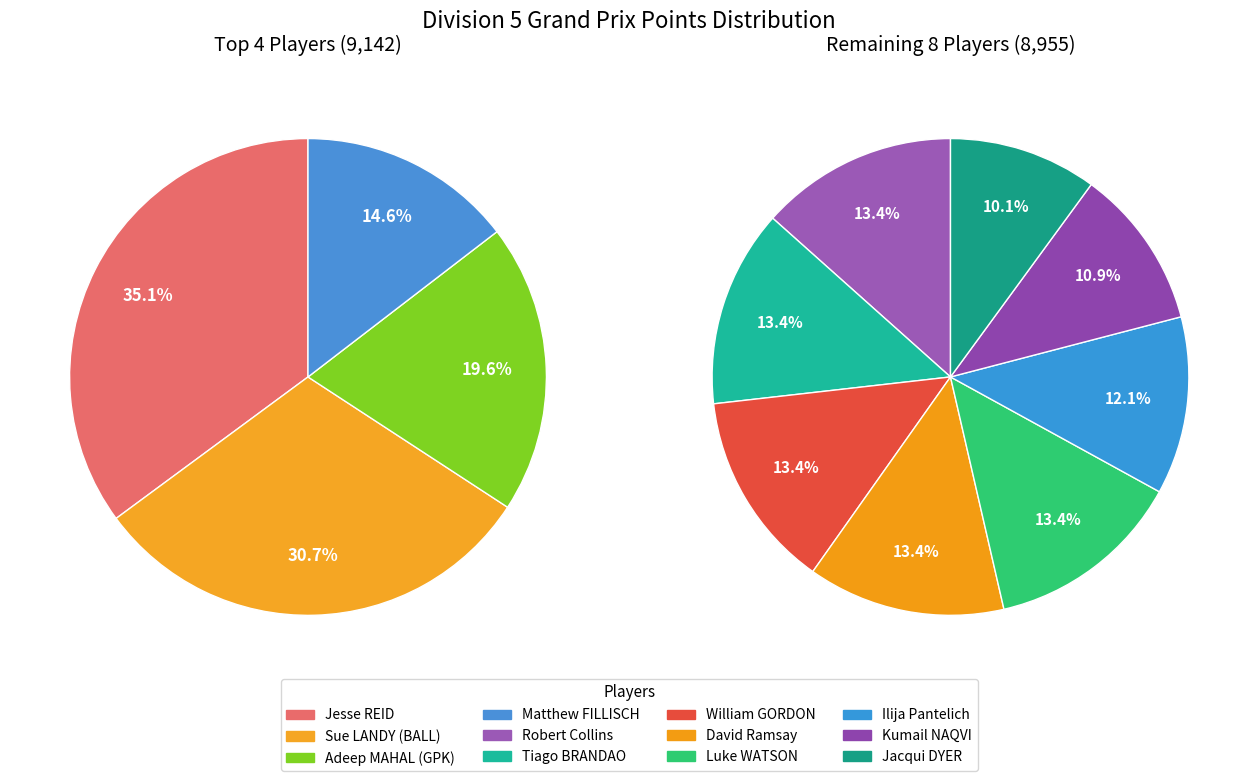

The Matthew FILLISCH slice represents 1% of the pie. True or false?

False